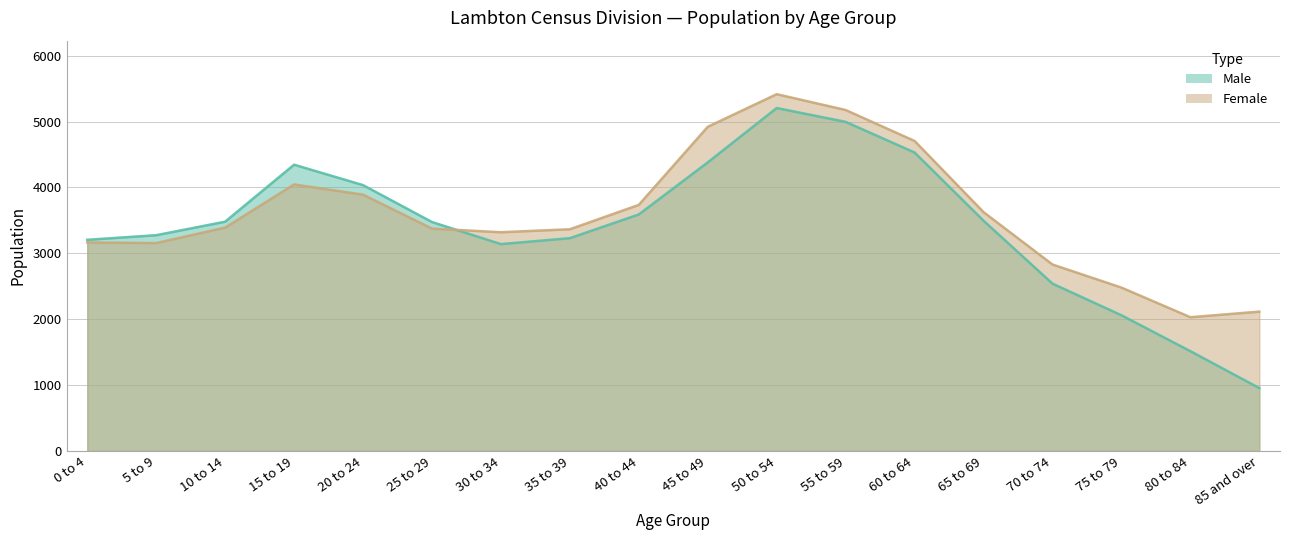

Which series changed the most between 0 to 4 and 70 to 74?

Male